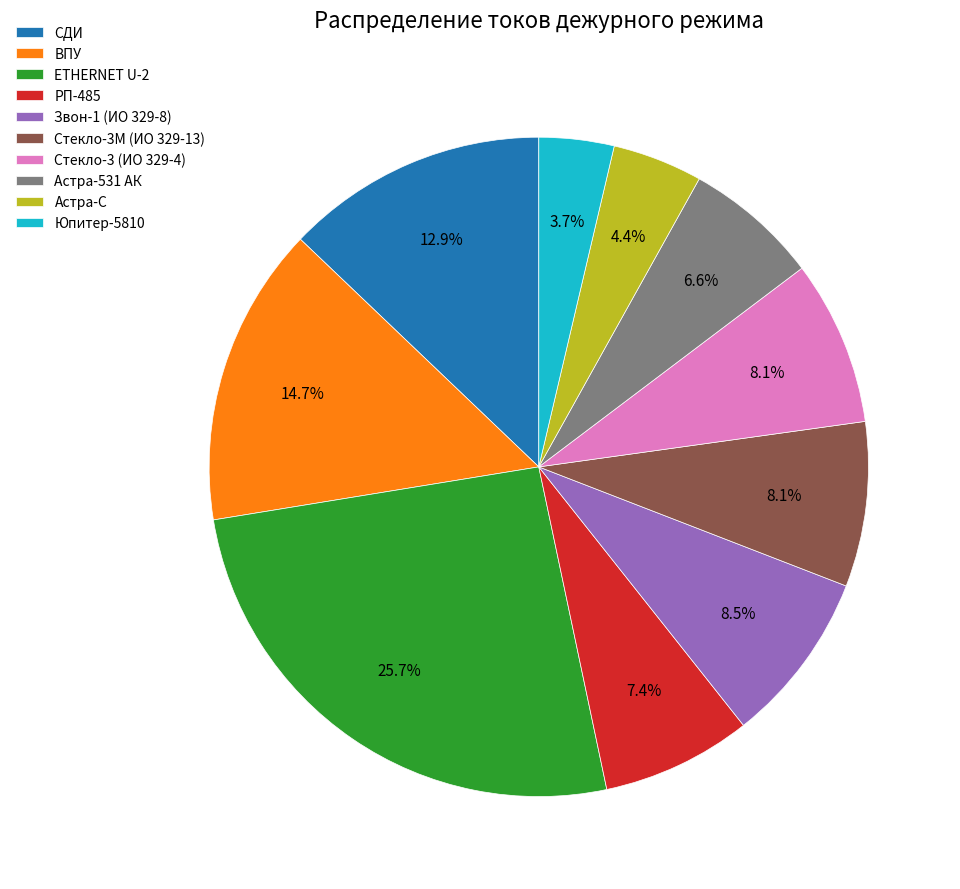

Is it true that РП-485 is 7% of the pie?

True